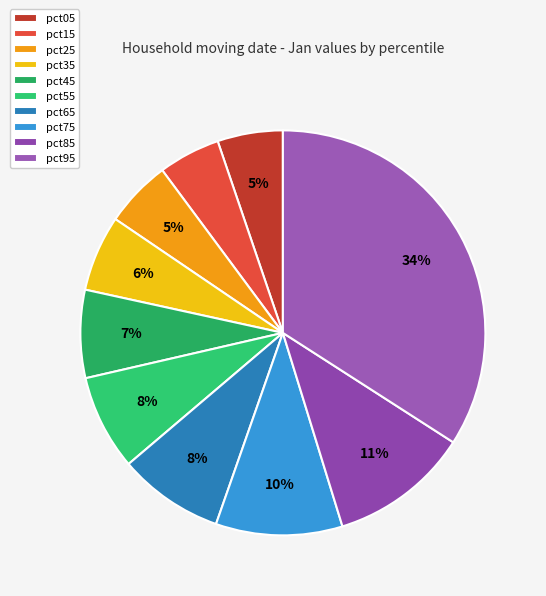

How many segments does this pie chart have?

10